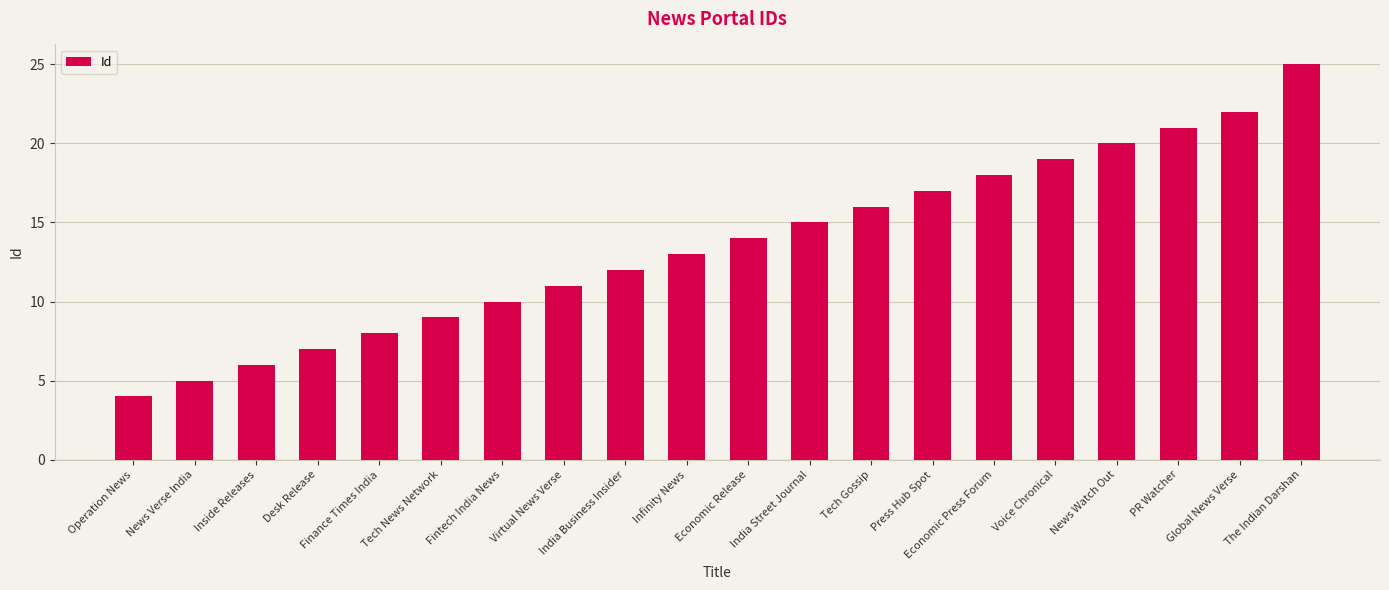

What is the change in value from Operation News to India Business Insider?

+8